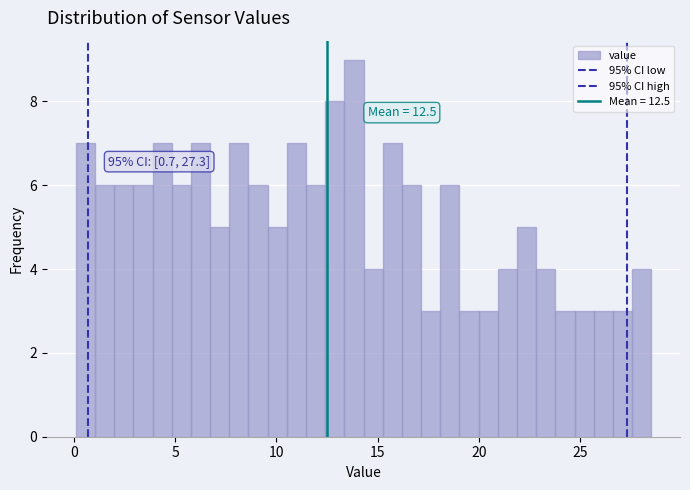

Read against the x-axis, roughly where is the centre of the tallest bar?

14.0